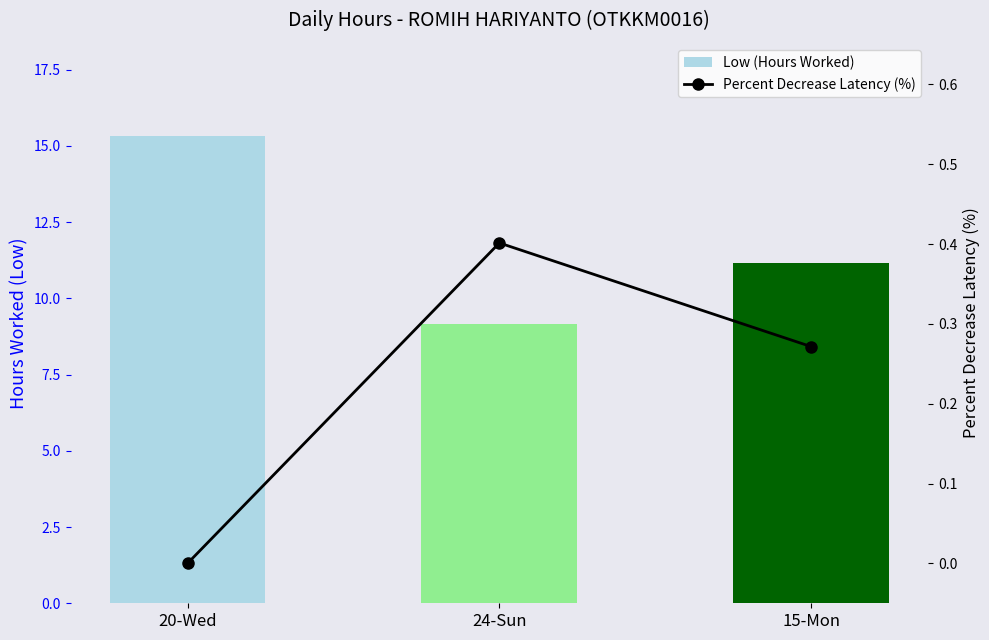

How many distinct data groups are displayed?

2